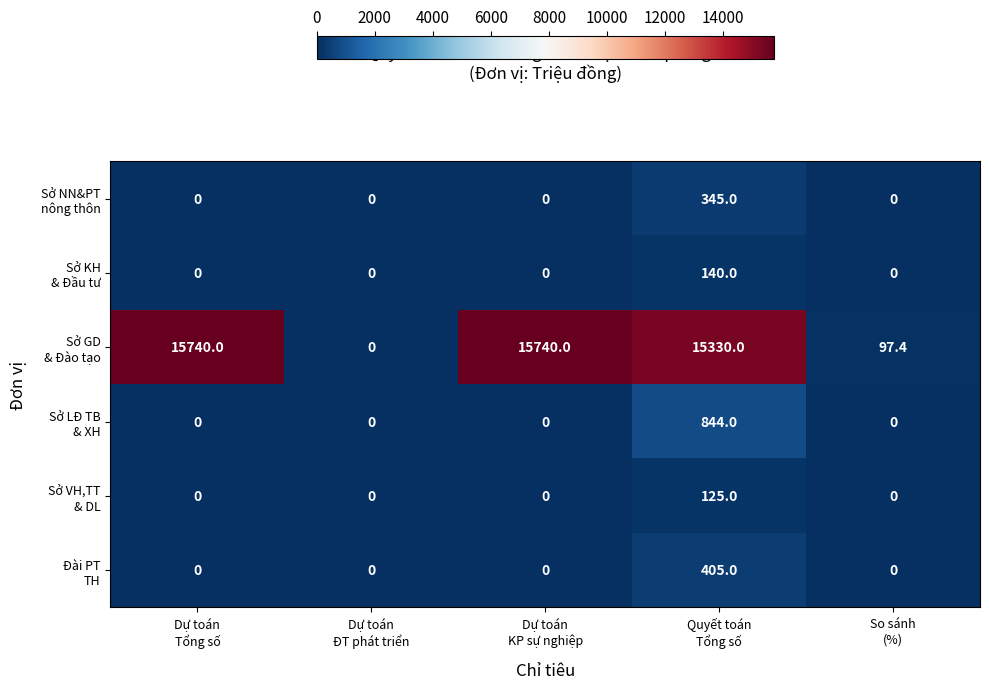

At which category is the sum across all series the highest?

Quyết toán
Tổng số